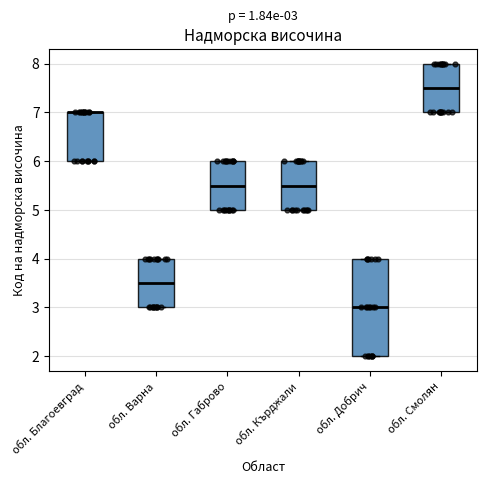

Which box is the tallest, from its lower edge to its upper edge?

обл. Добрич